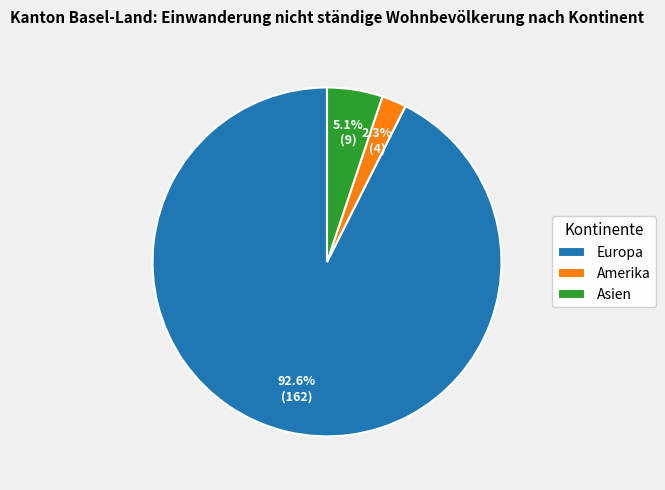

What is the majority slice?

Europa